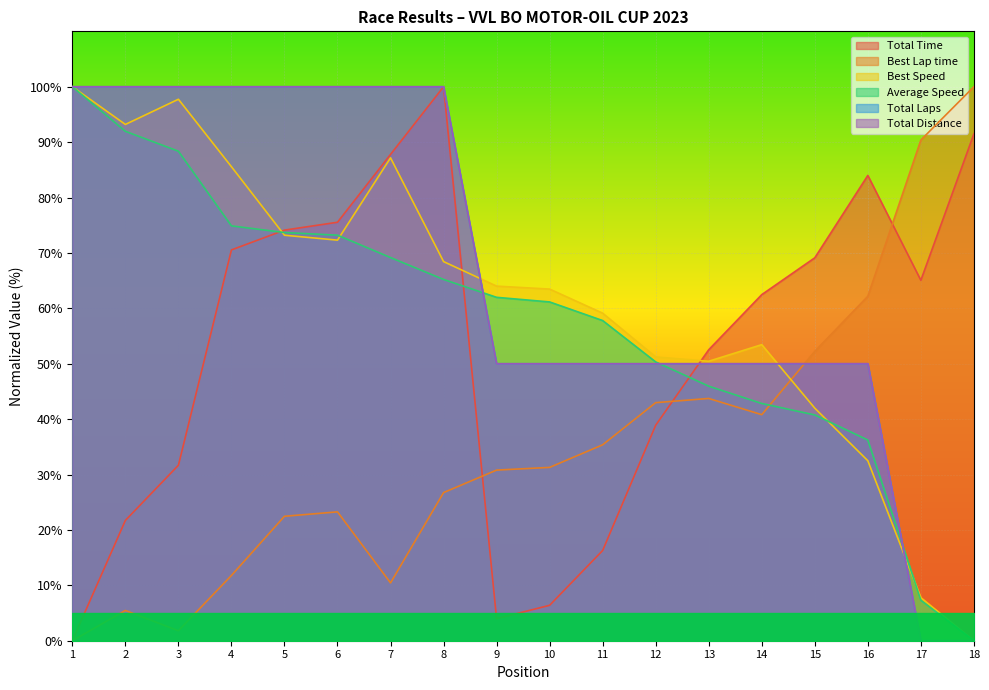

Which series has the largest total across all categories?

Total Distance